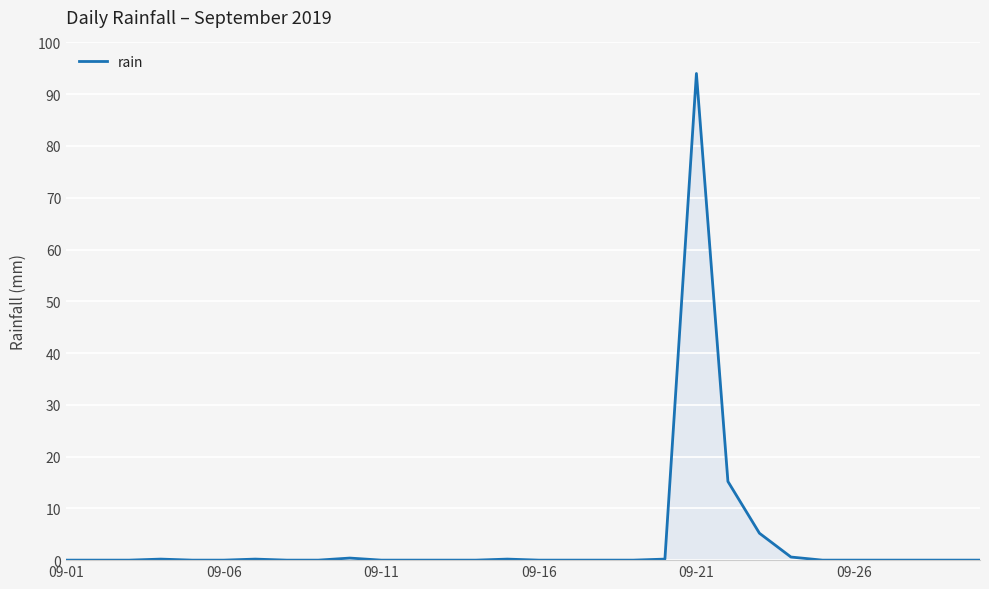

What is the maximum value shown in the chart?

94.0